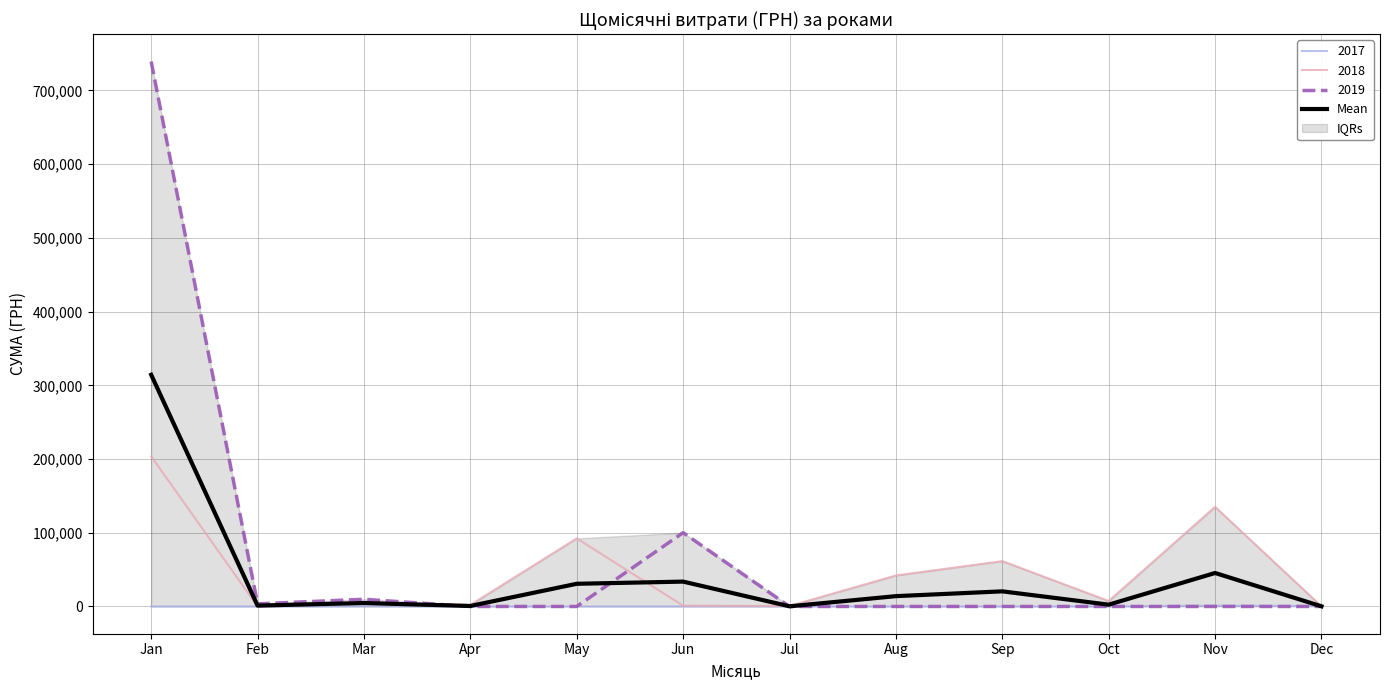

What is the value of the 11th point from the left?

45421.1